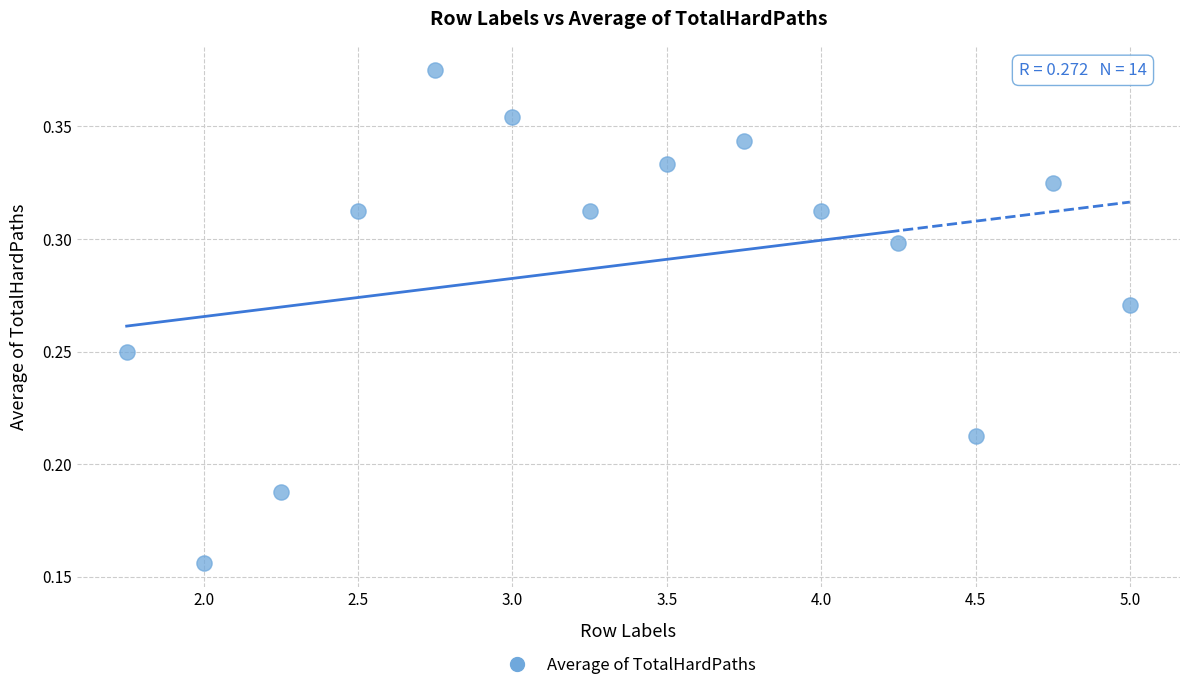

What is the range of X values (max minus min)?

3.2